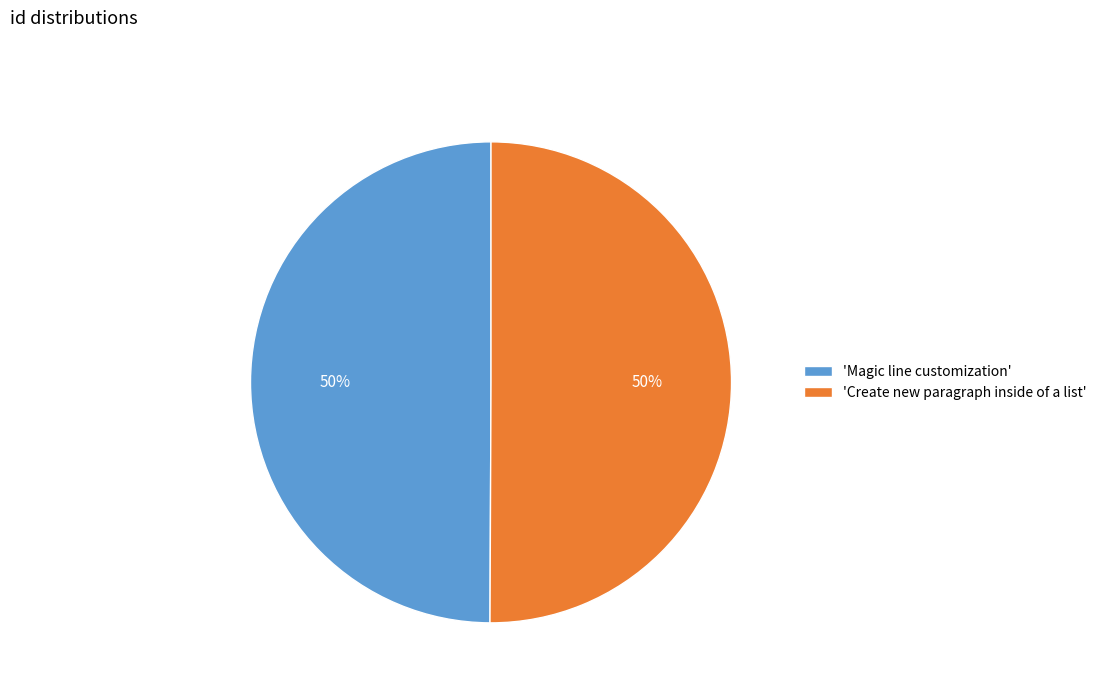

The 'Magic line customization' slice represents 50% of the pie. True or false?

True